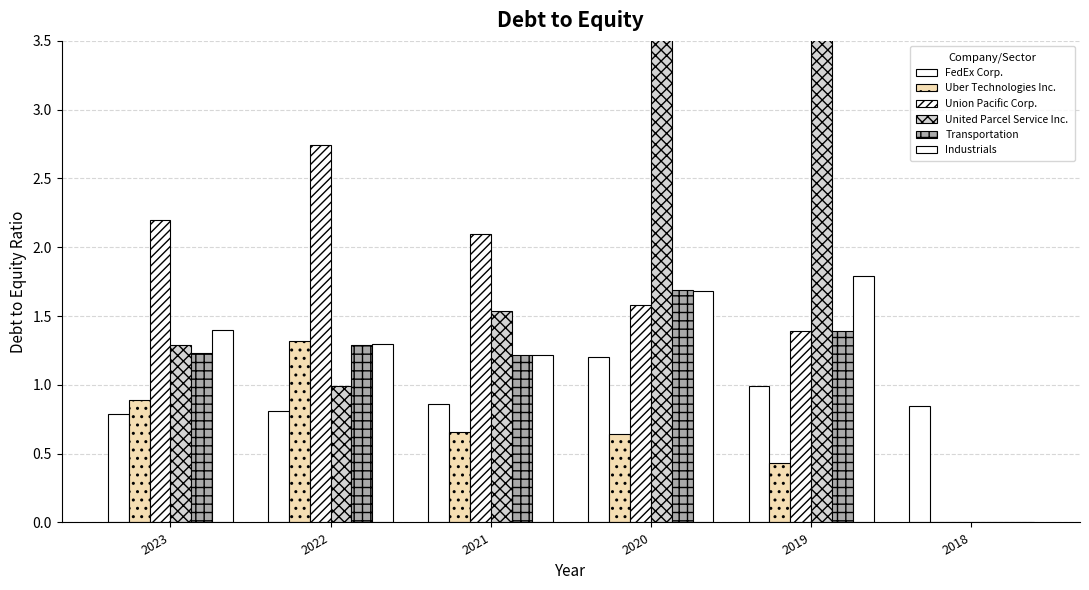

At how many categories does at least one series exceed 25?

1